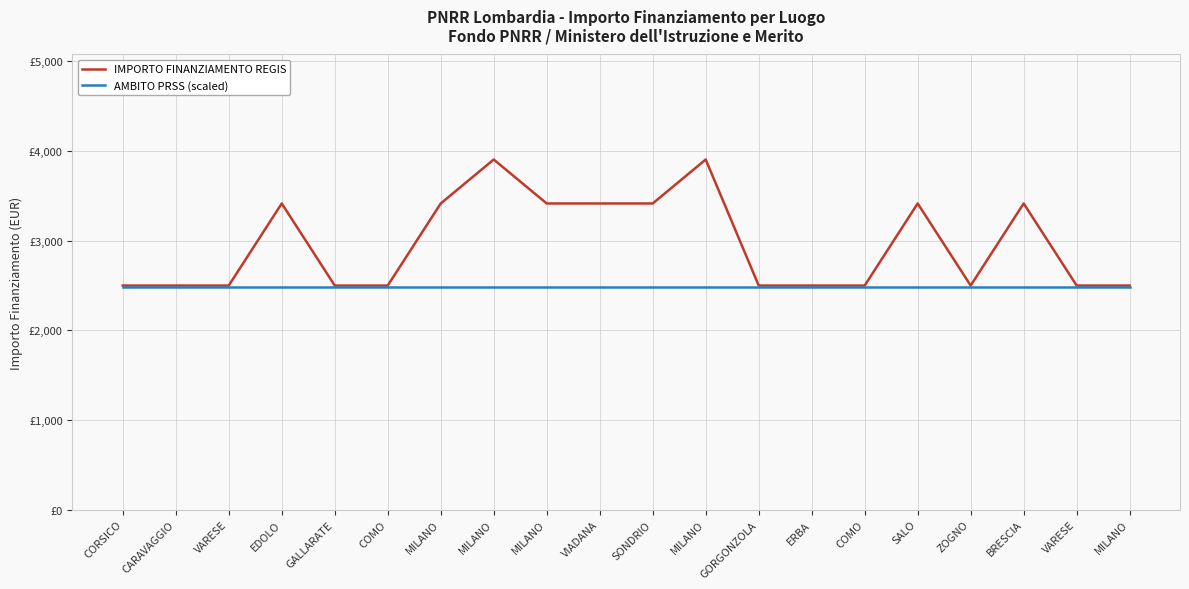

Read the AMBITO PRSS (scaled) value at SONDRIO.

2480